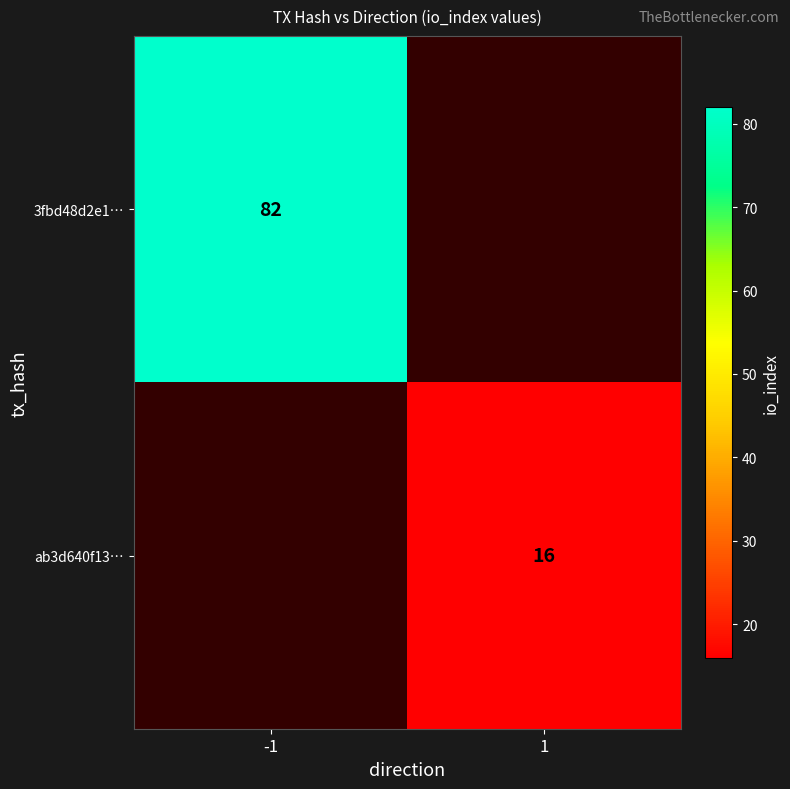

True or false: 3fbd48d2e1… has a value of 82 at -1.

True